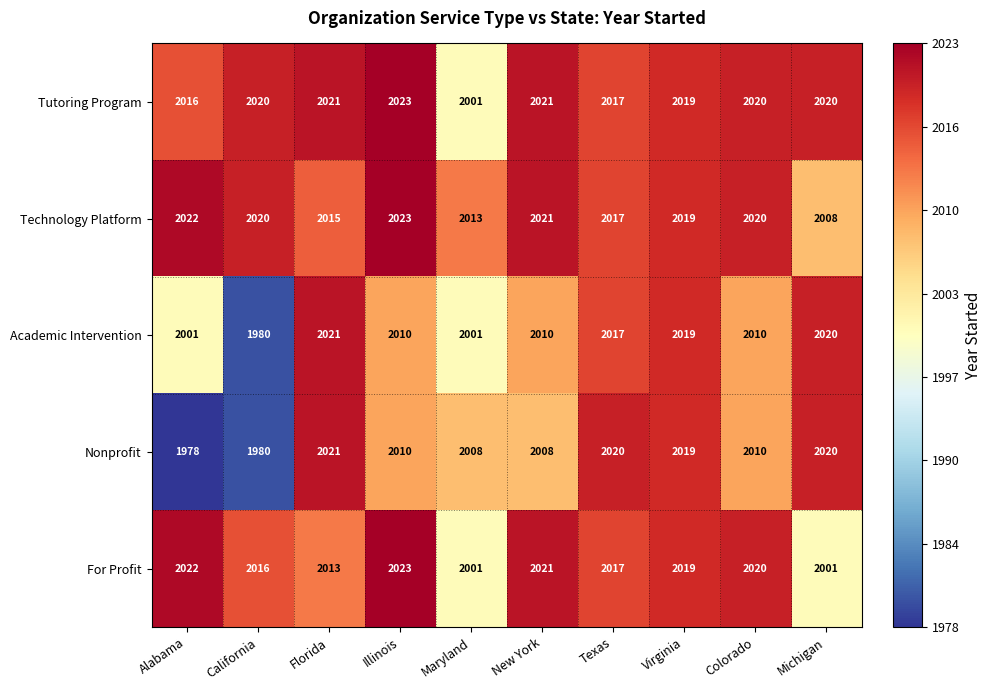

What is the difference between the maximum and minimum values in the Nonprofit series?

43